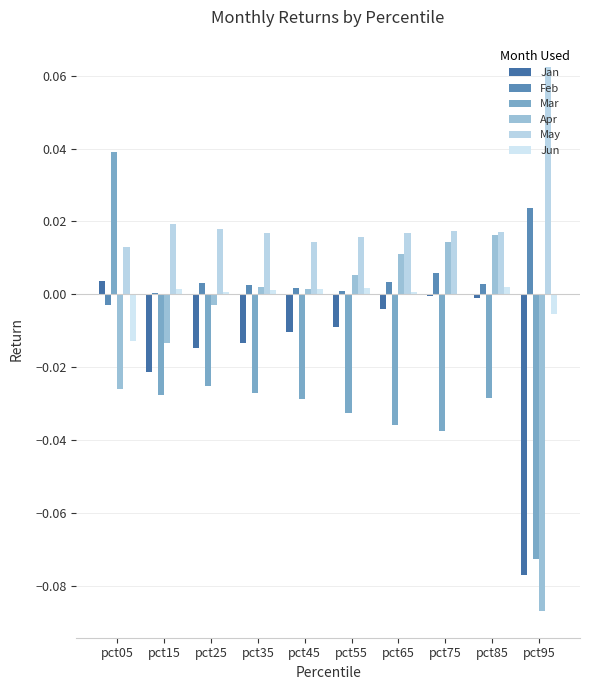

What is the sum of all Mar values?

-0.3